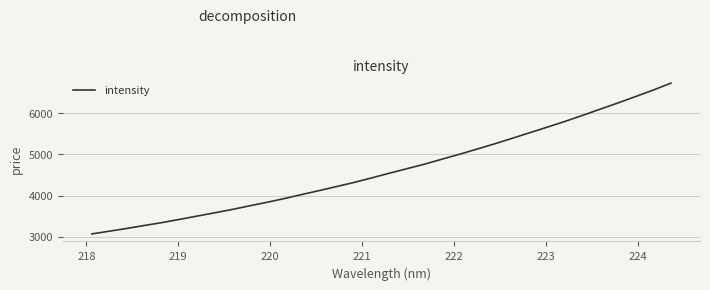

What is the difference between the maximum and minimum values?

3661.8